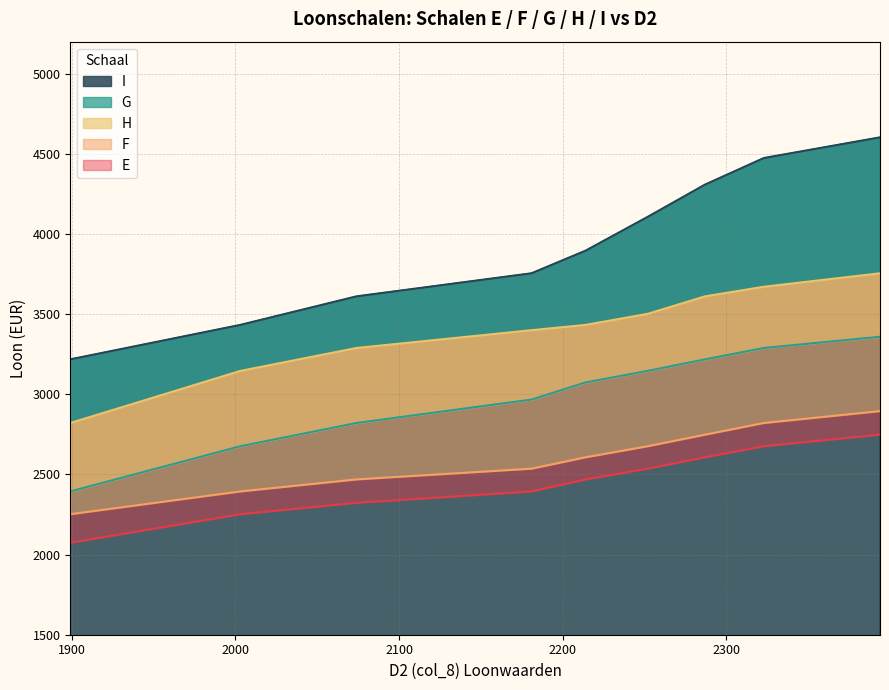

How many lines are shown in the chart?

5